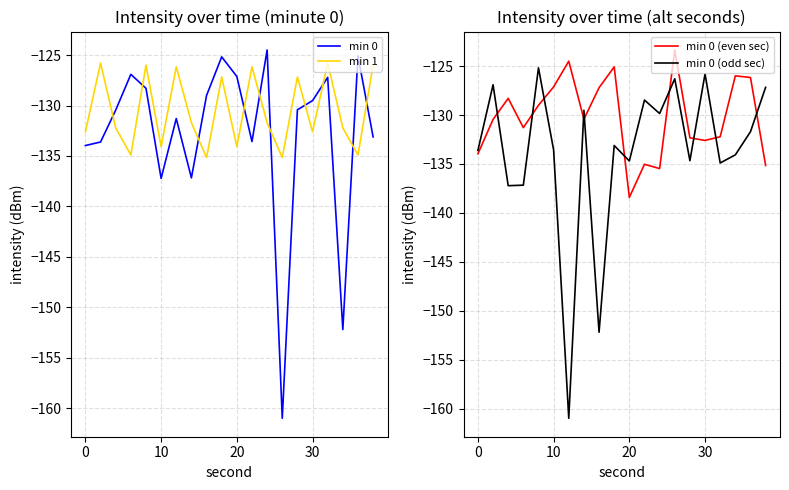

What are all the series names shown in the legend?

min 0, min 1, min 0 (even sec), min 0 (odd sec)